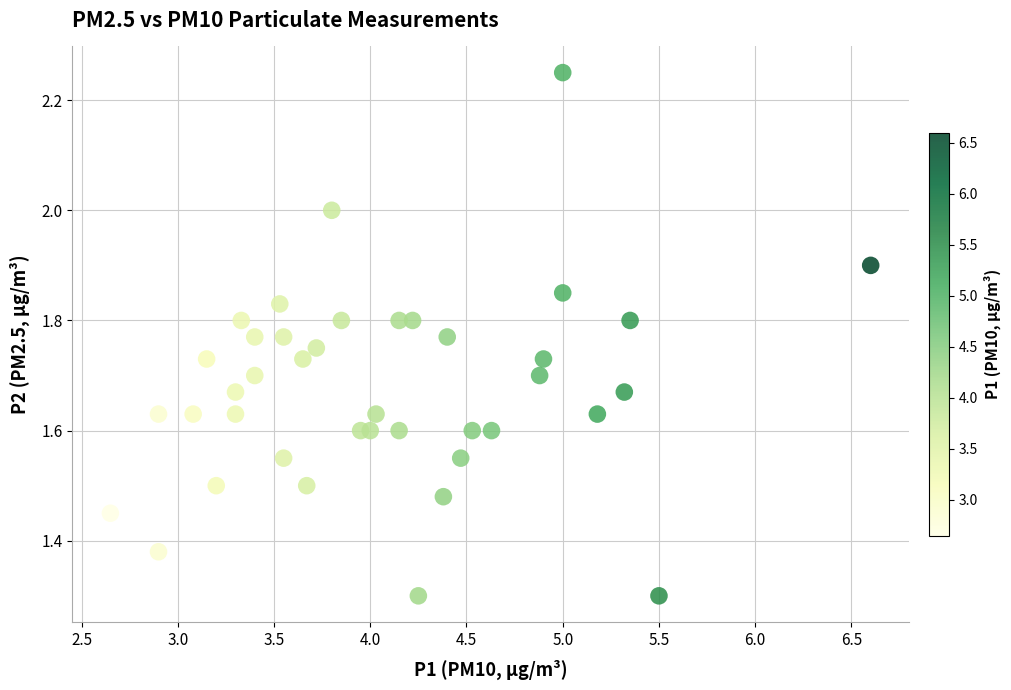

What is the range of X values (max minus min)?

3.9